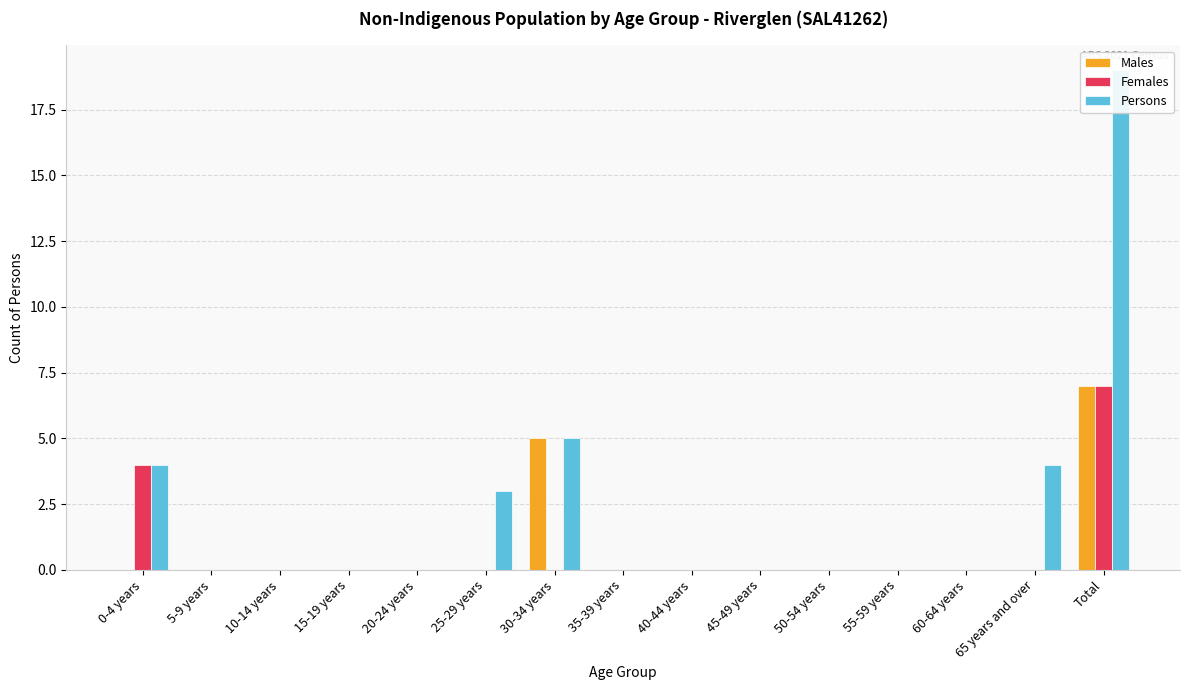

At how many categories does at least one series exceed 17?

1